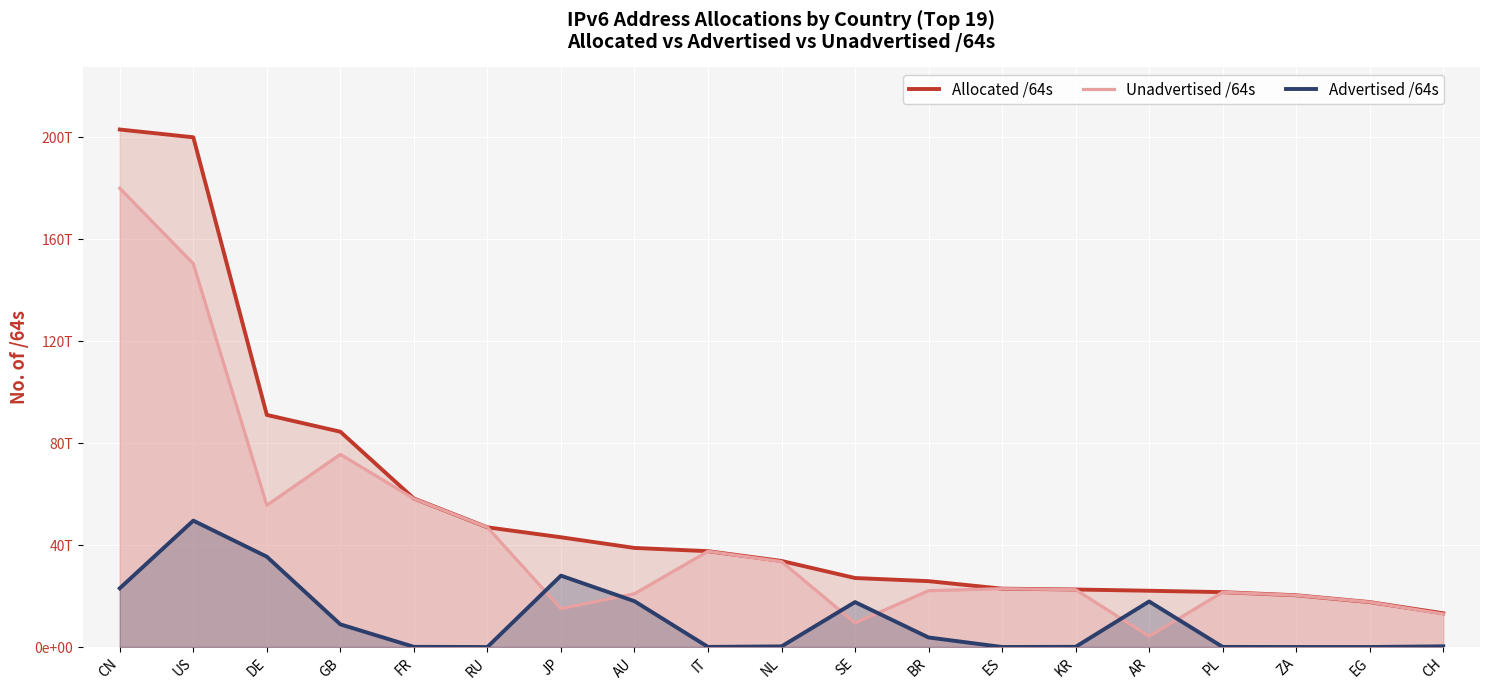

What is the sum of all Advertised /64s values?

203053673742616